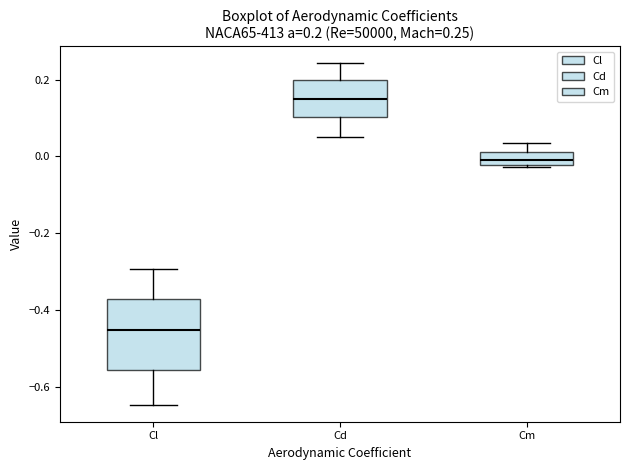

Which box is the tallest, from its lower edge to its upper edge?

Cl